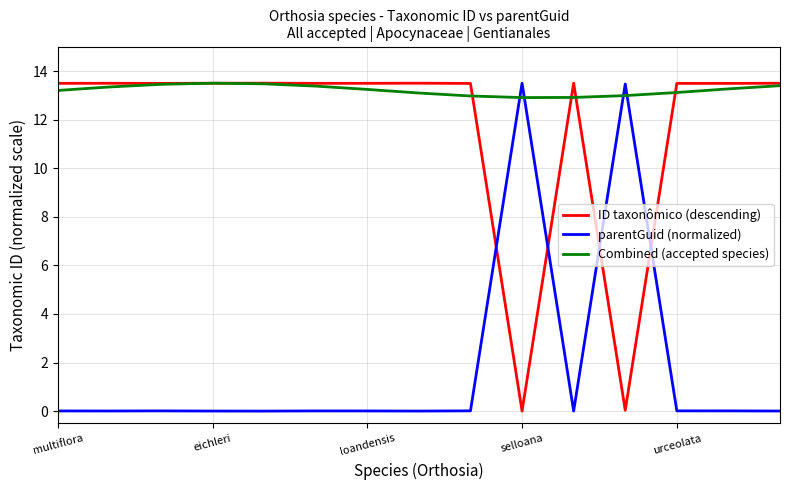

After their last crossing, which series has the higher values: Combined (accepted species) or parentGuid (normalized)?

Combined (accepted species)